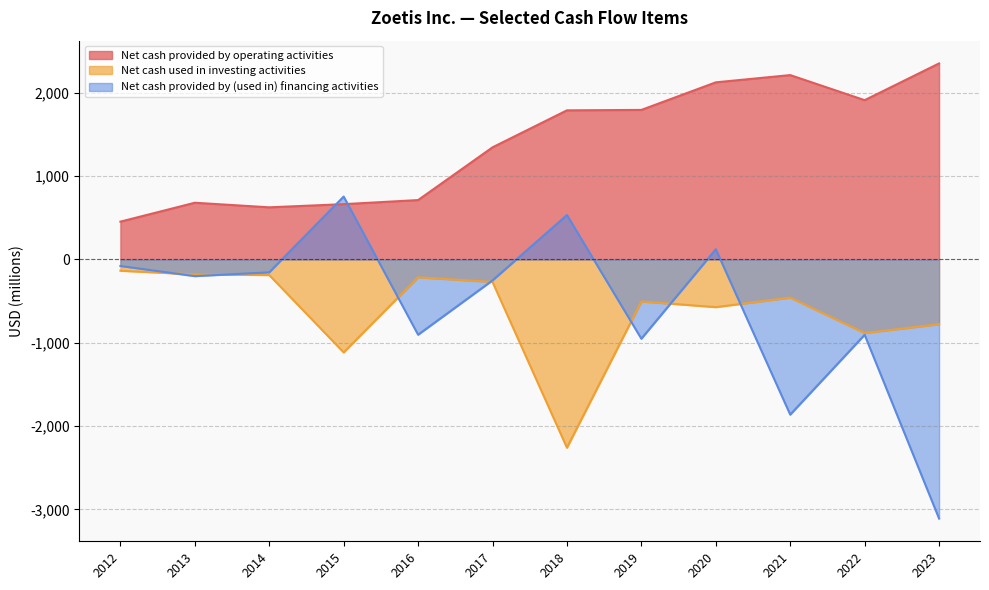

Between 2013 and 2015, which is larger?

2013